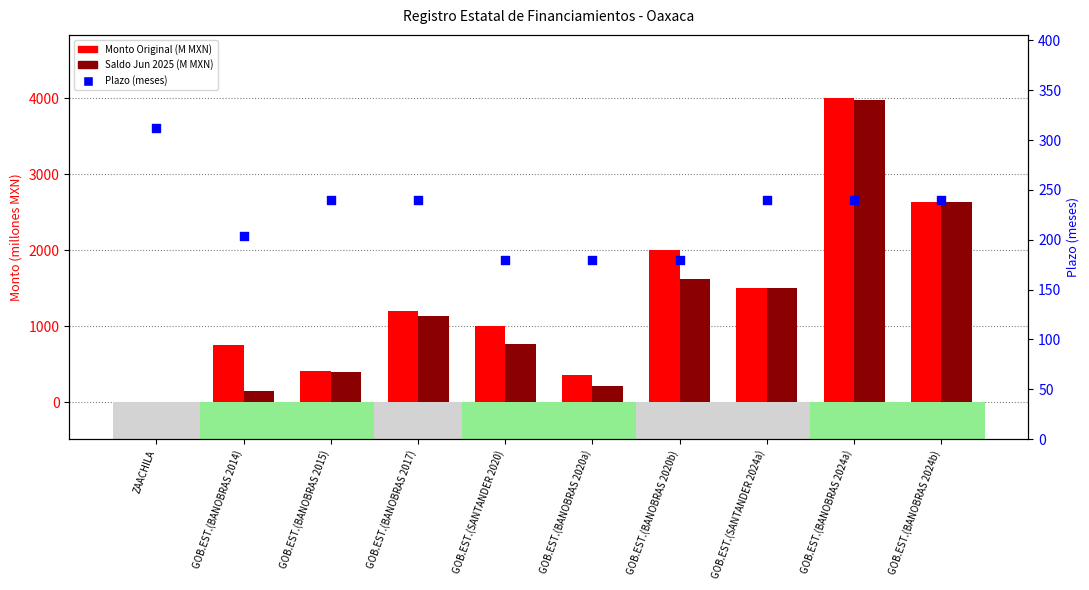

Which series has the widest spread of Y values?

Monto Original (M MXN)